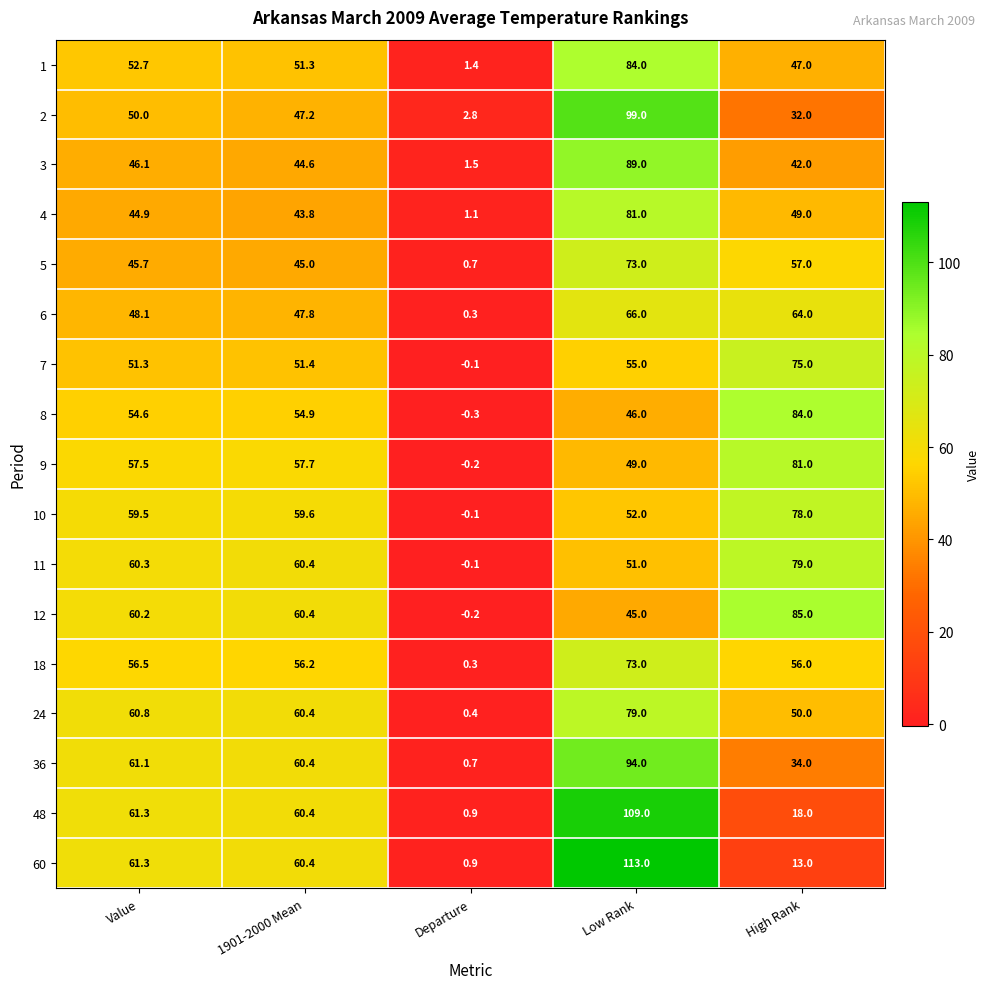

At how many categories does at least one series exceed 16?

4